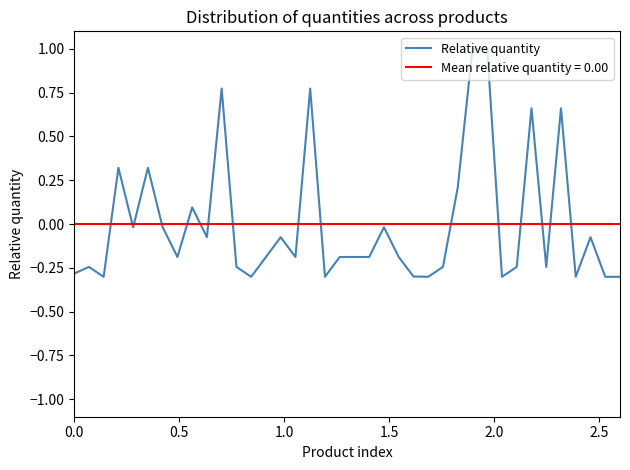

What is the lowest value of the Relative quantity series?

-0.3